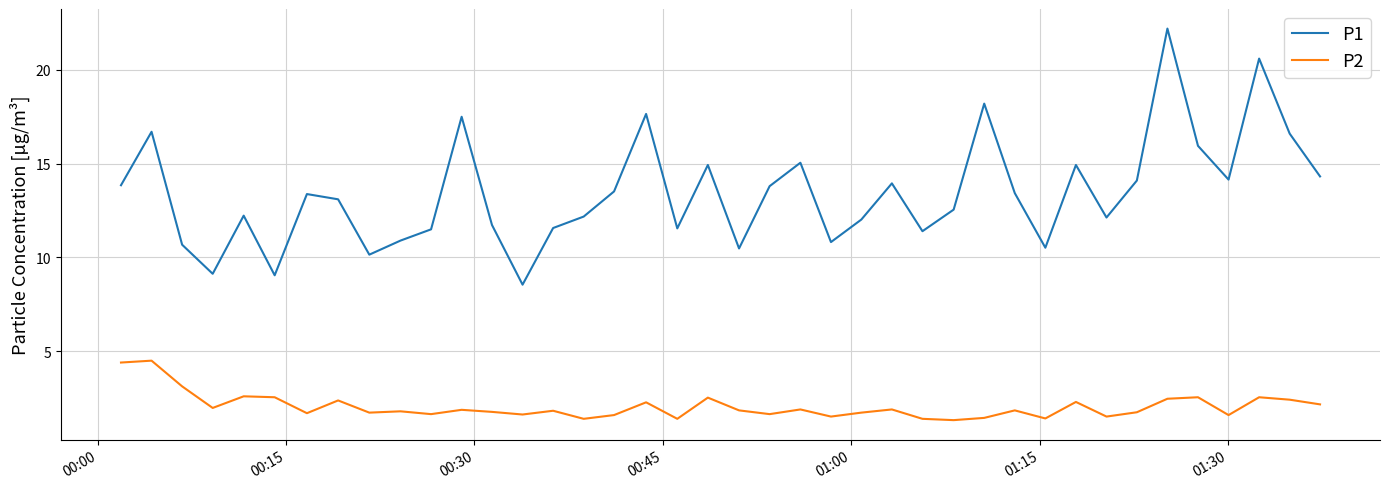

True or false: P2 and P1 intersect in this chart.

False